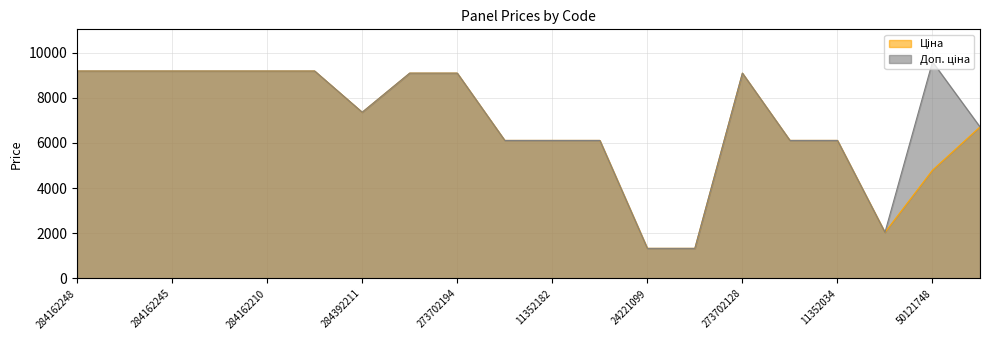

Where does the Доп. ціна series first go above 9092?

284162248